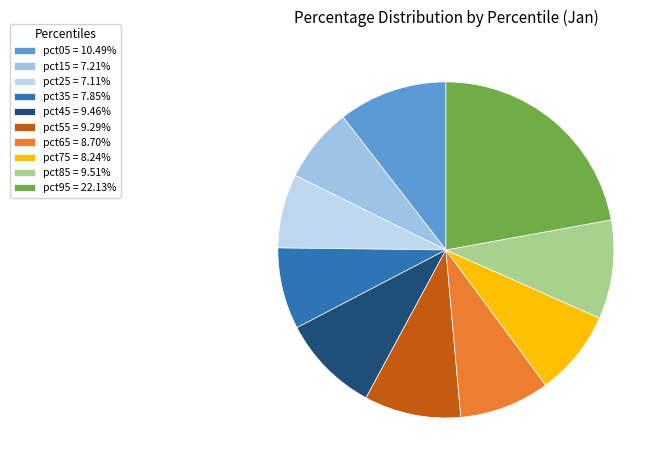

The pct45 slice represents 1% of the pie. True or false?

False